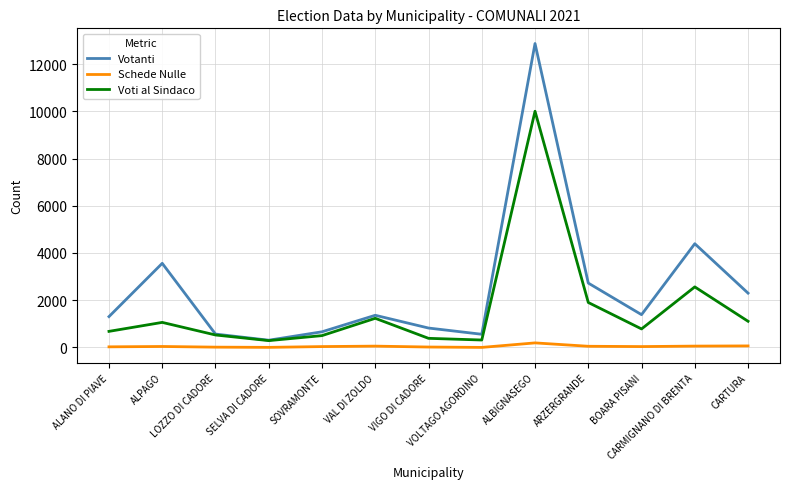

What is the maximum value for Votanti?

12868